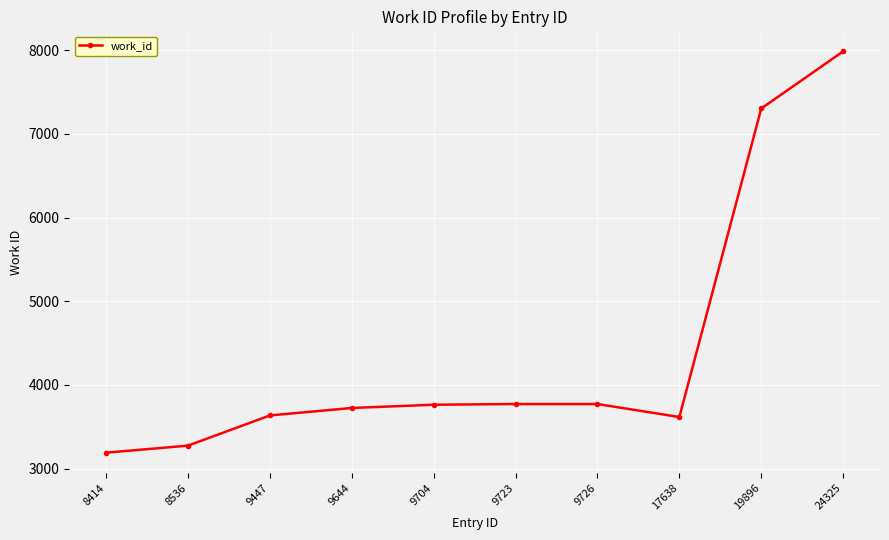

What is the change in value from 8536 to 19896?

+4029